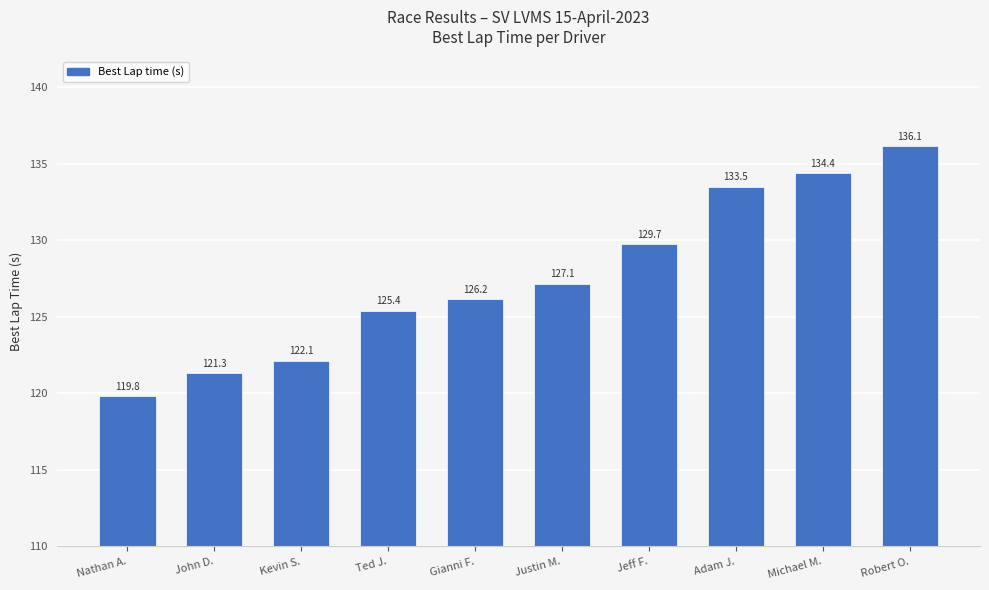

Is it true that the value at Jeff F. is 73.2?

False